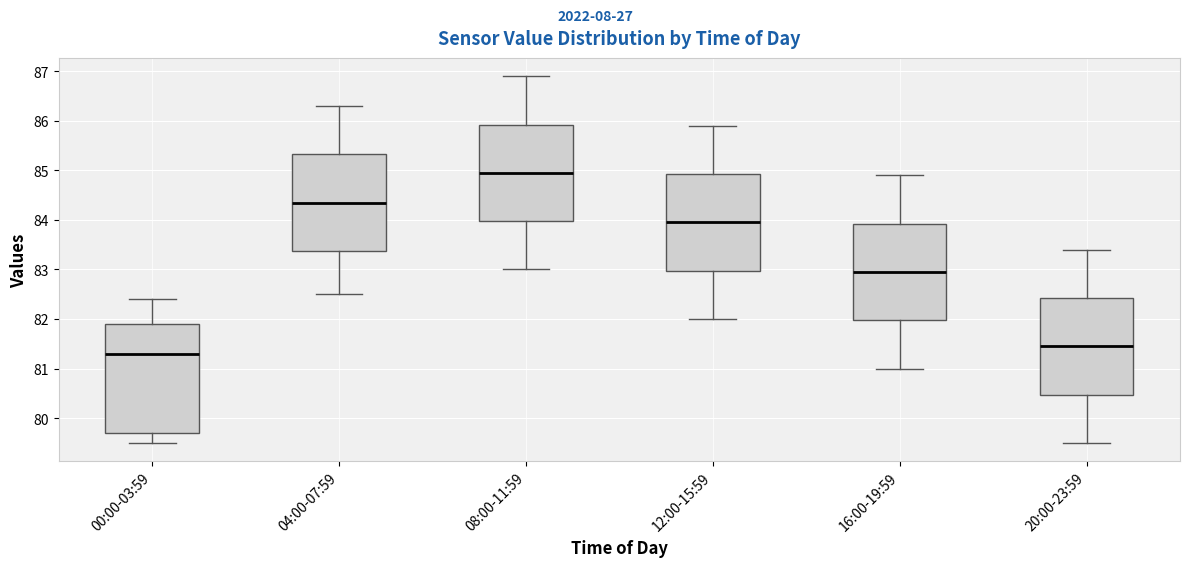

Comparing the boxes themselves (not the whiskers), which one is the tallest?

00:00-03:59